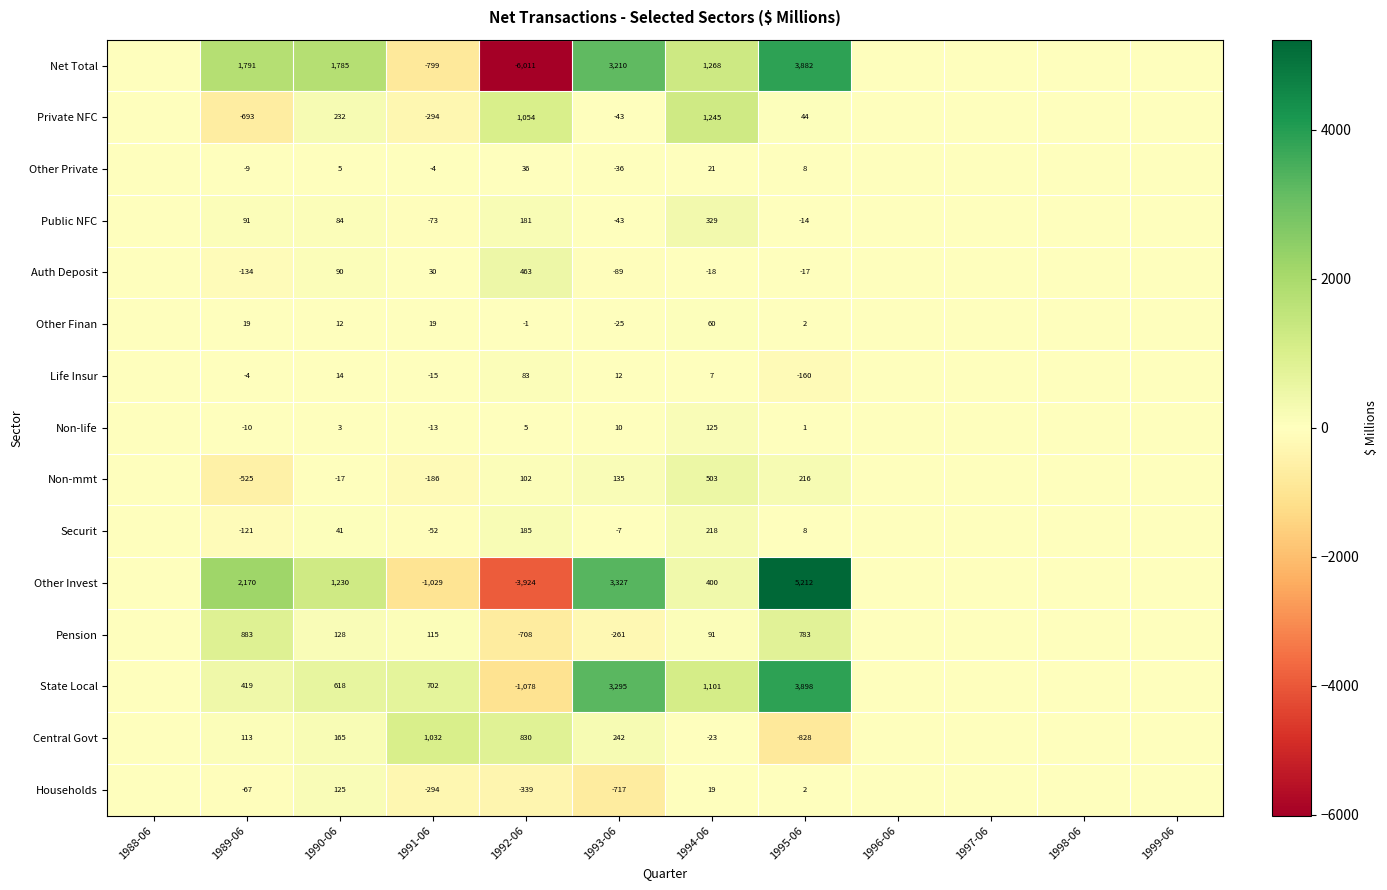

True or false: Life Insur has a value of 18 at 1993-06.

False